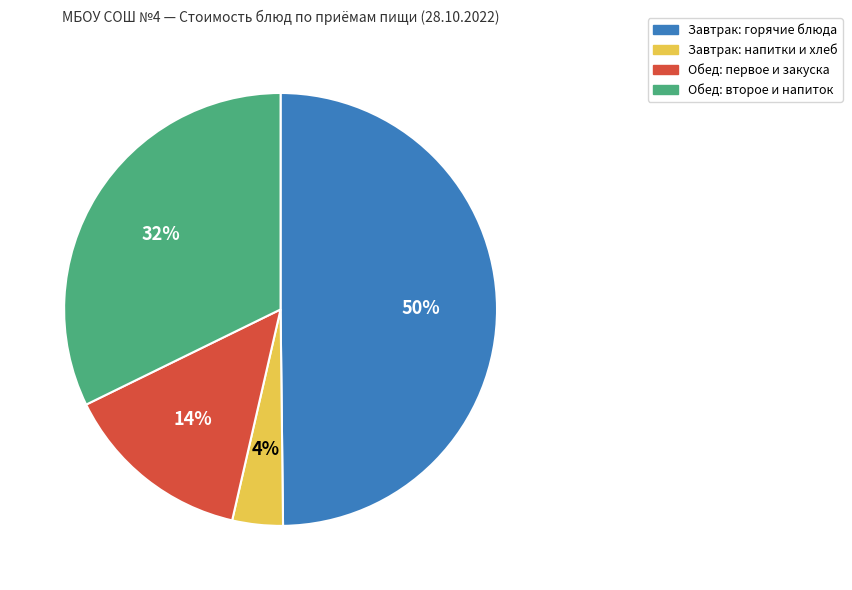

Combined, do Завтрак: напитки и хлеб and Обед: первое и закуска account for over 50%?

No